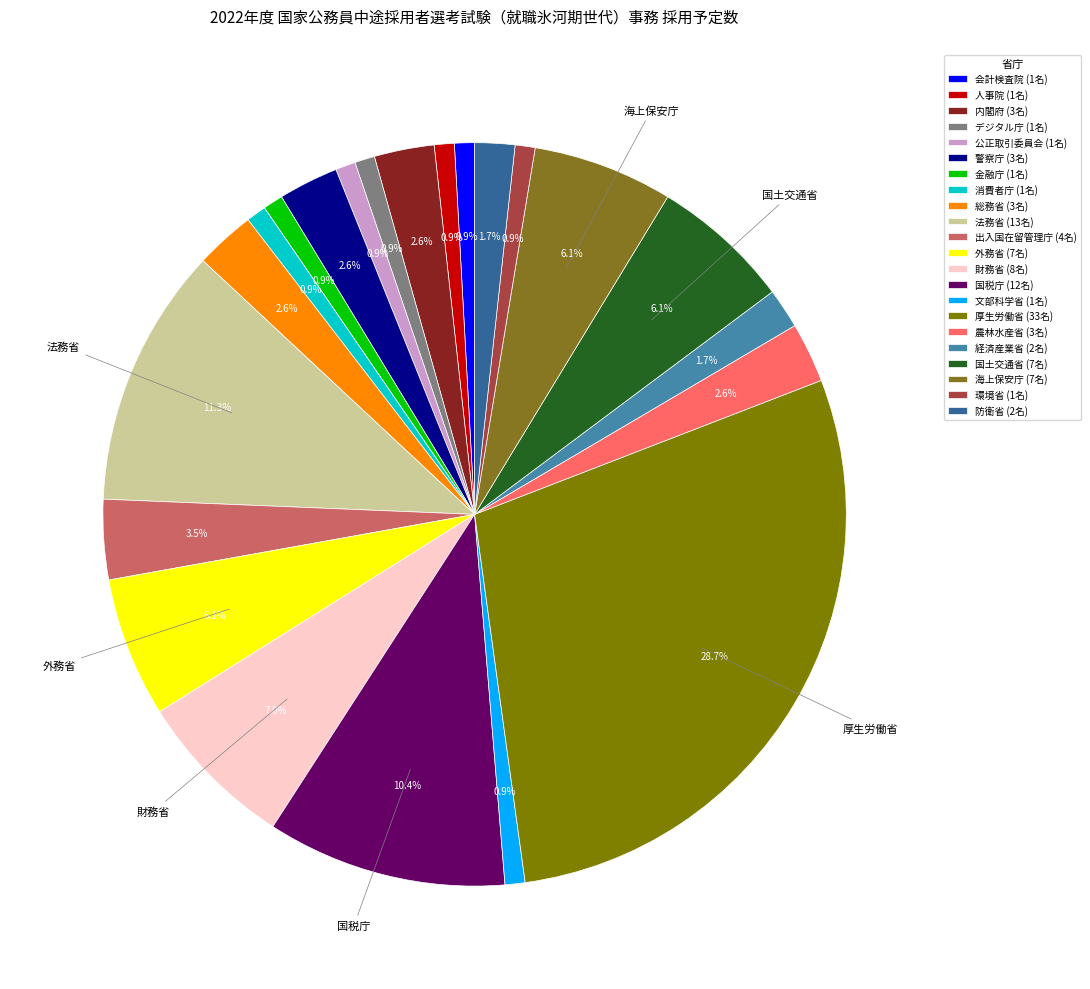

To the nearest percent, what is the average slice percentage?

5%